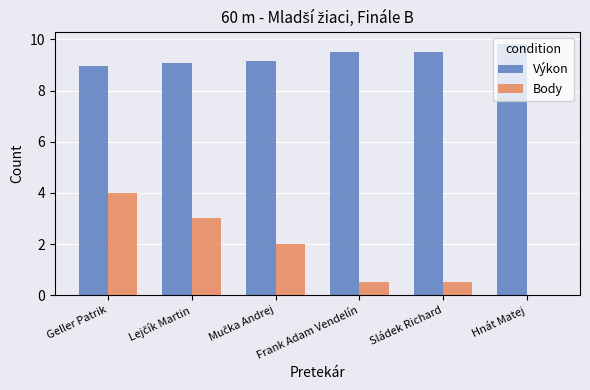

How many values in Body are above zero?

5